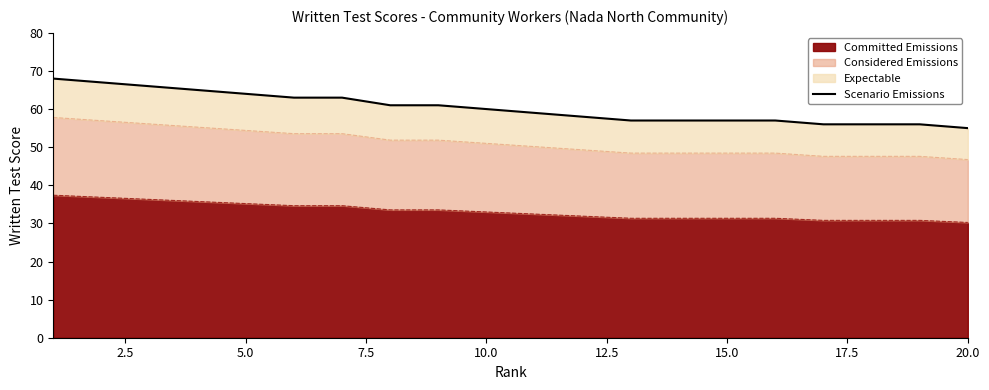

What is the maximum value for Committed Emissions?

37.4